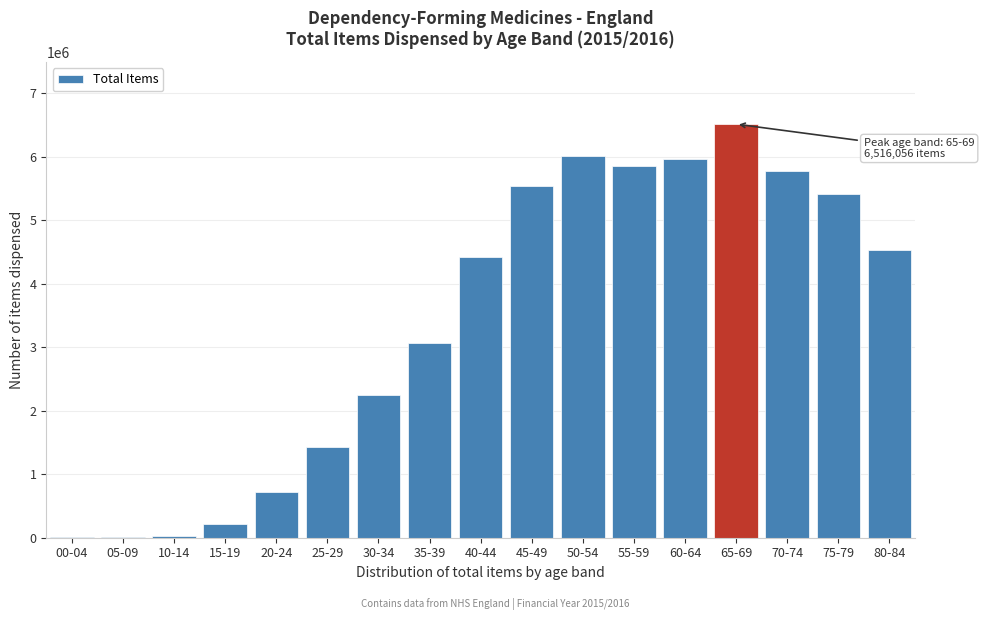

What is the greatest value displayed?

6516056